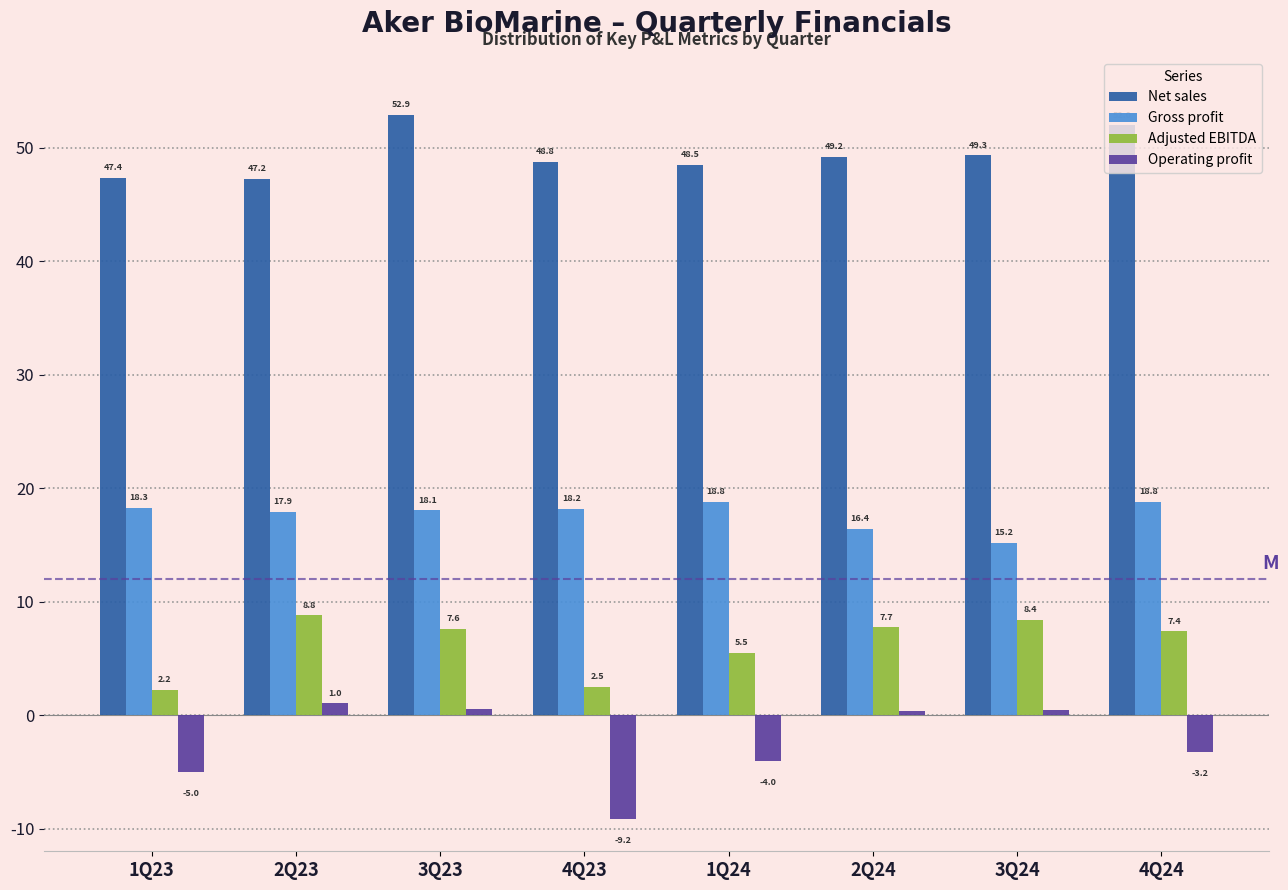

Between 2Q23 and 3Q24, which series saw the biggest shift?

Gross profit